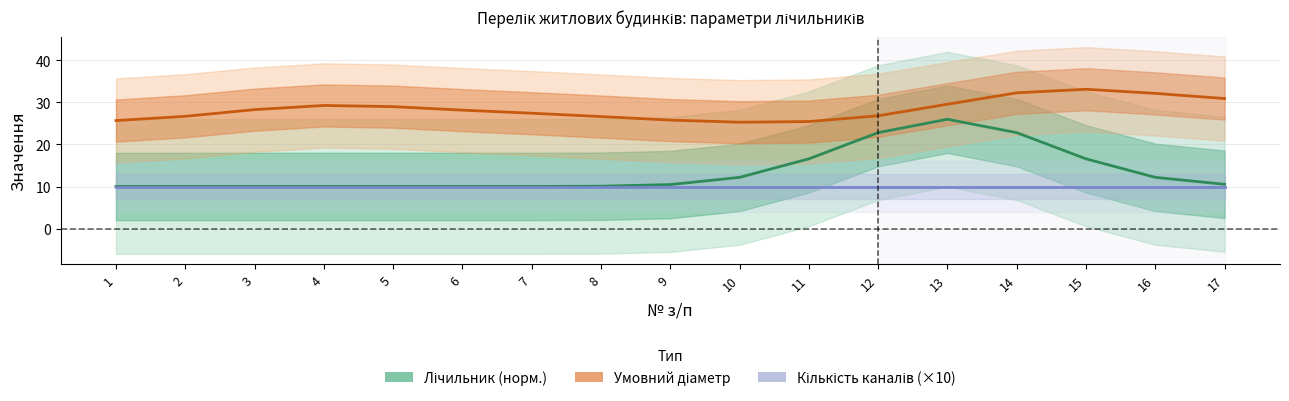

What is the sum of the Лічильник (норм.) values at 6 and 2?

20.0